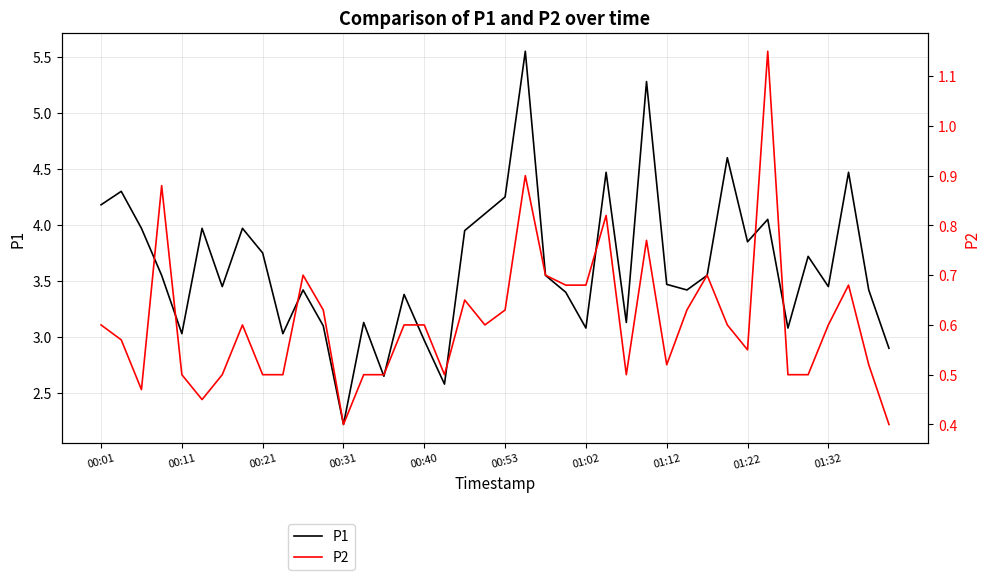

True or false: P1 and P2 intersect in this chart.

False